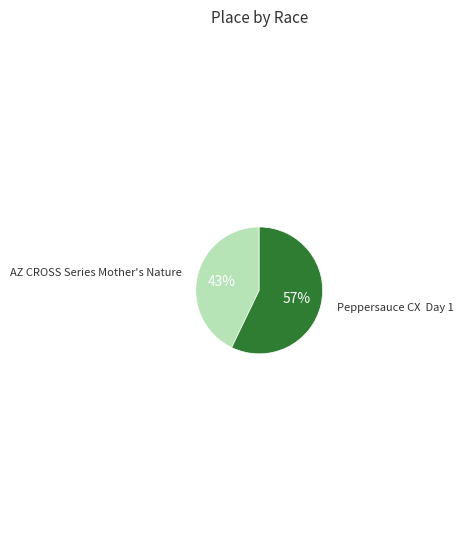

How many slices are in this pie chart?

2